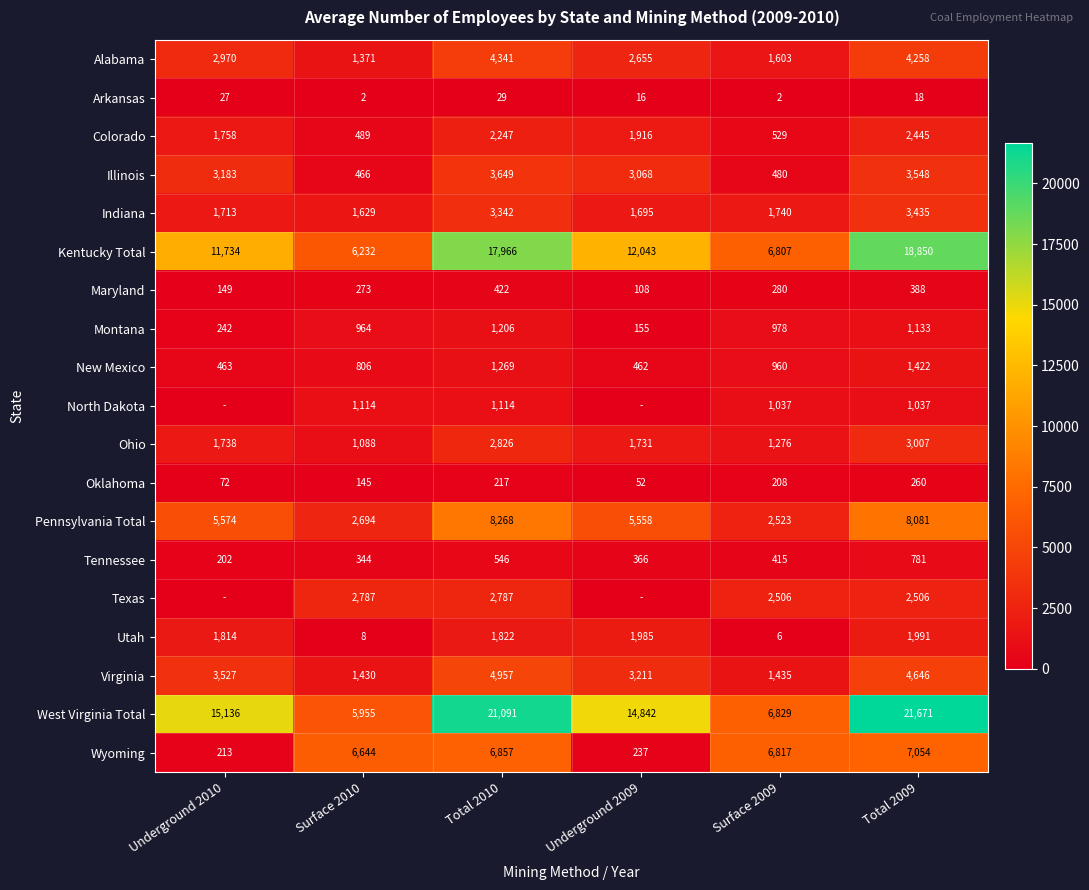

Which category has the lowest value in the Virginia series?

Surface 2010